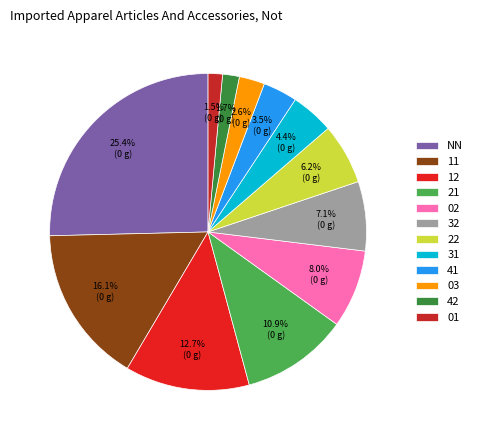

Does 12 represent more than half of the total?

No